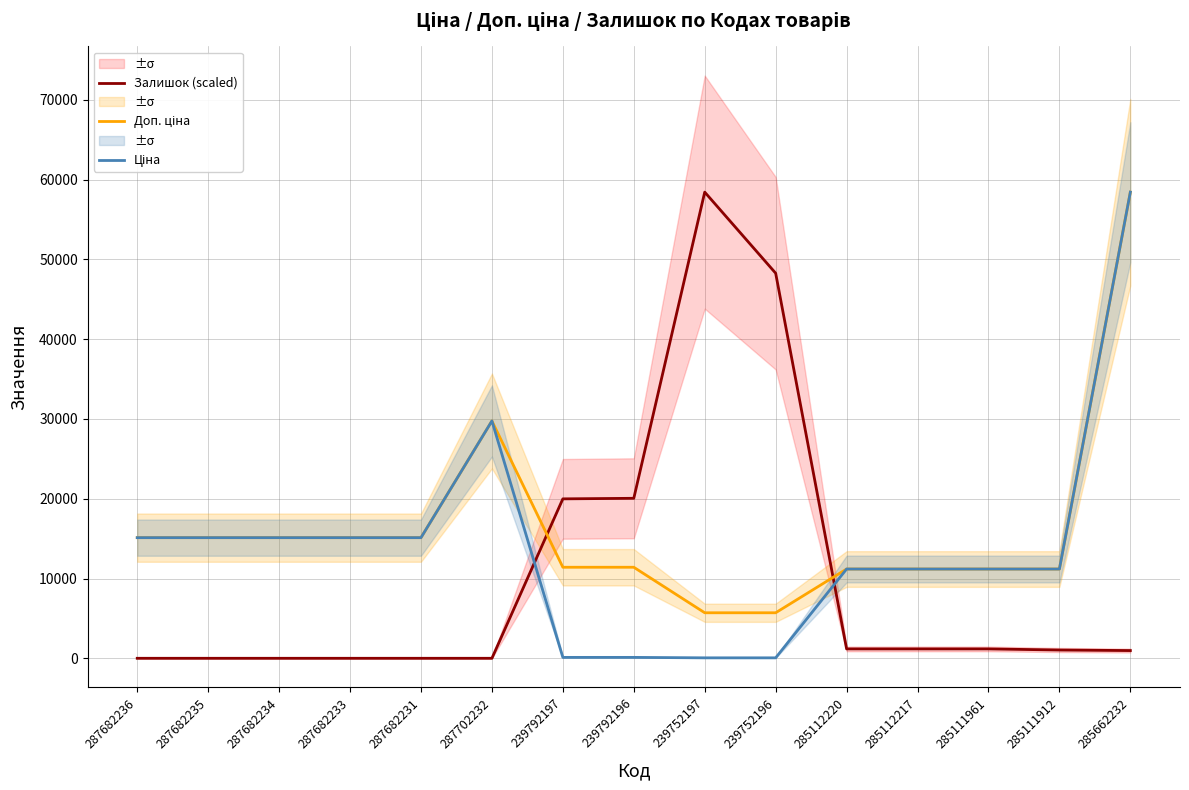

What is the sum of all Залишок (scaled) values?

152254.7